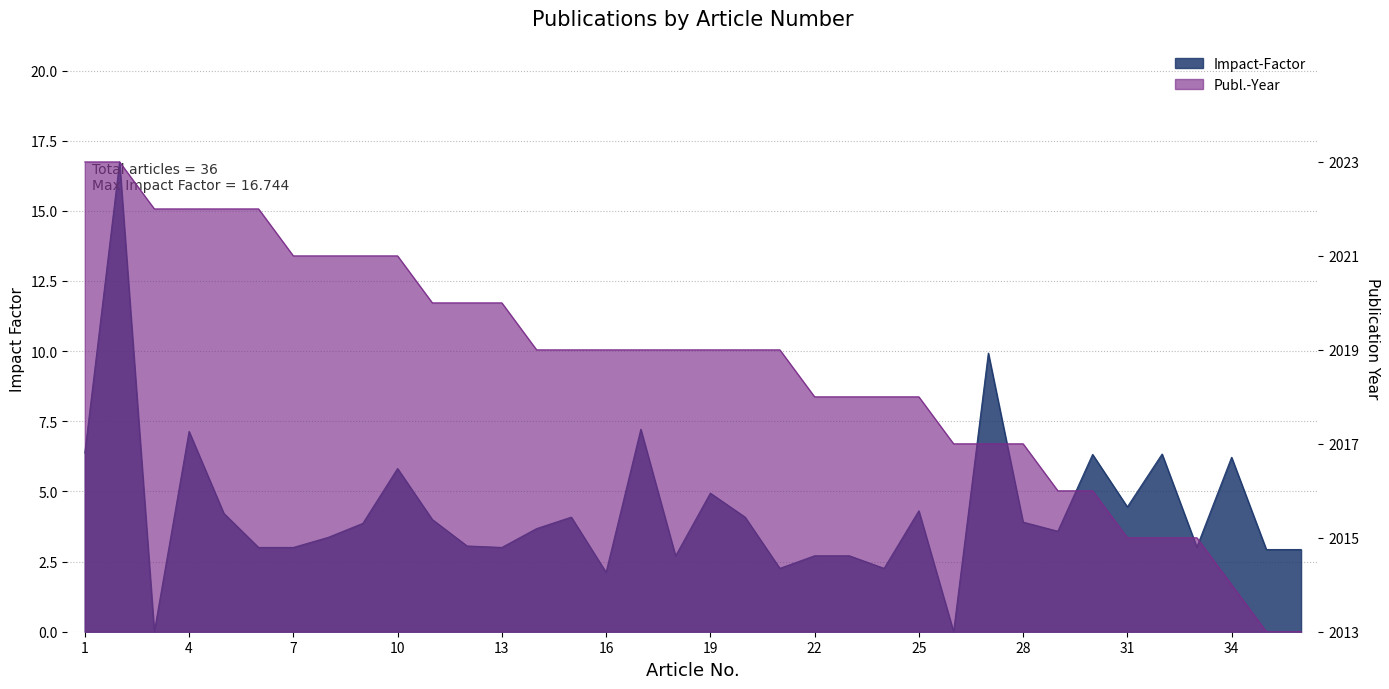

Count the number of data series in this chart.

2